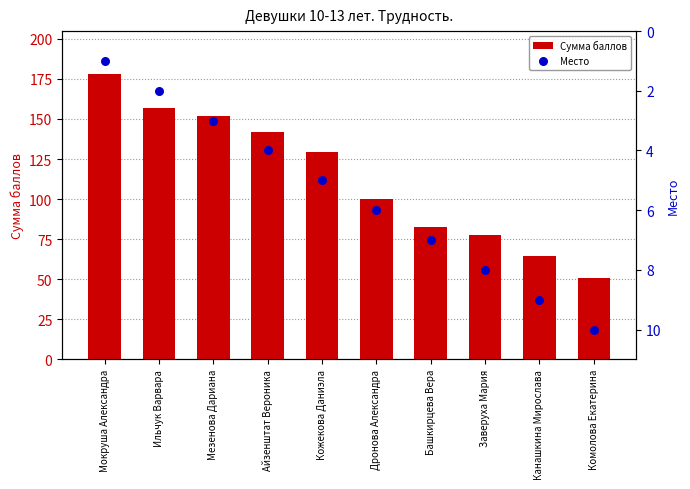

Which series has the widest spread of Y values?

Сумма баллов